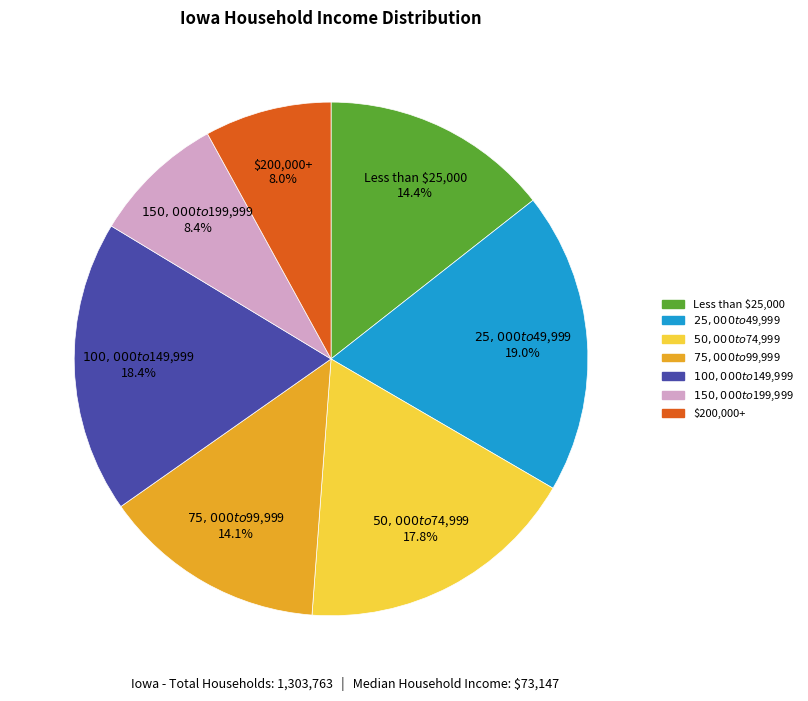

Does Less than $25,000 represent more than half of the total?

No